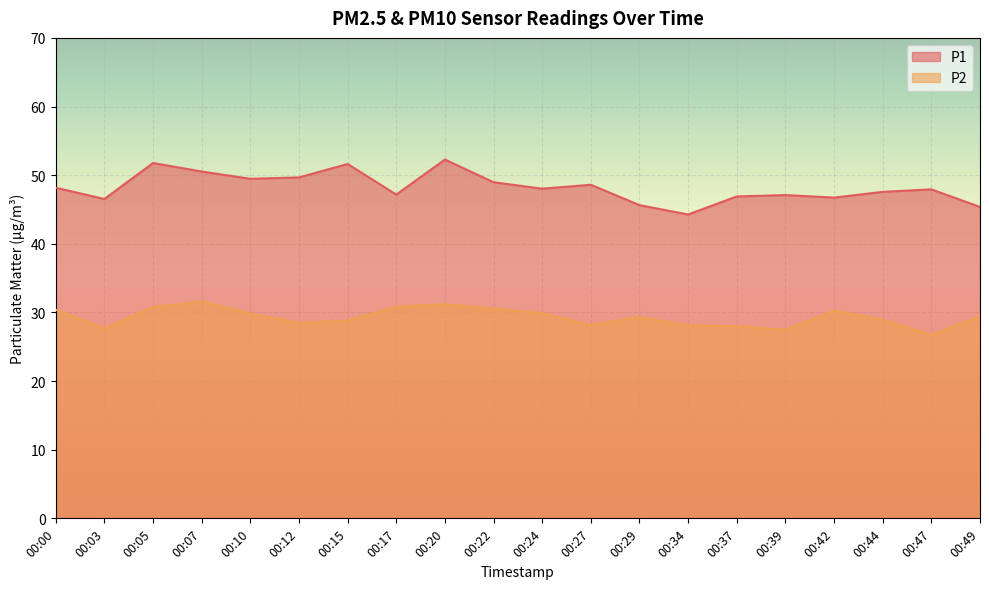

True or false: P2 and P1 cross at least once.

False